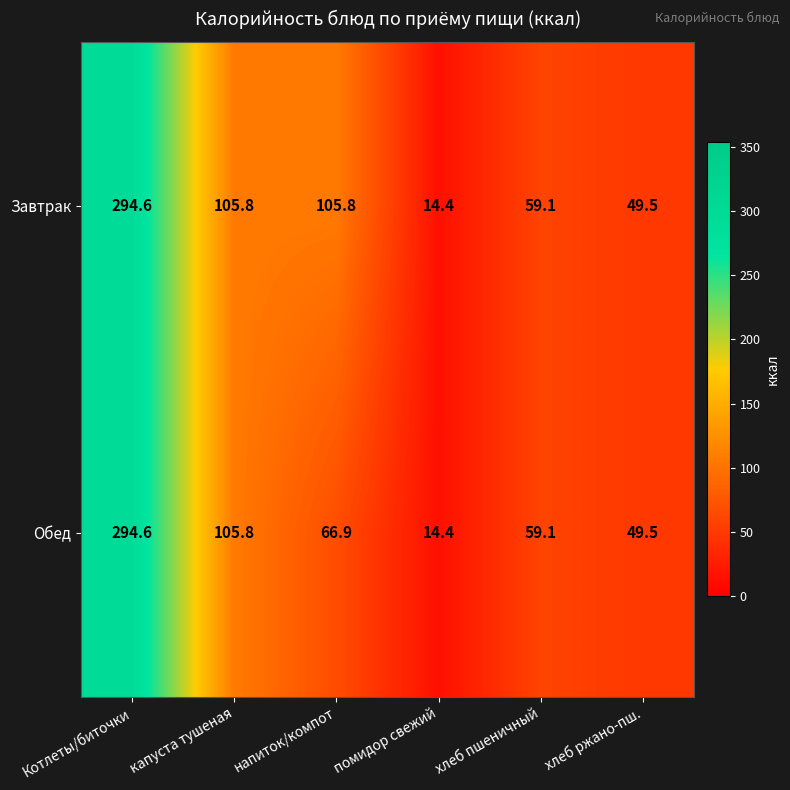

Rank the series by their average value, from lowest to highest.

Обед, Завтрак